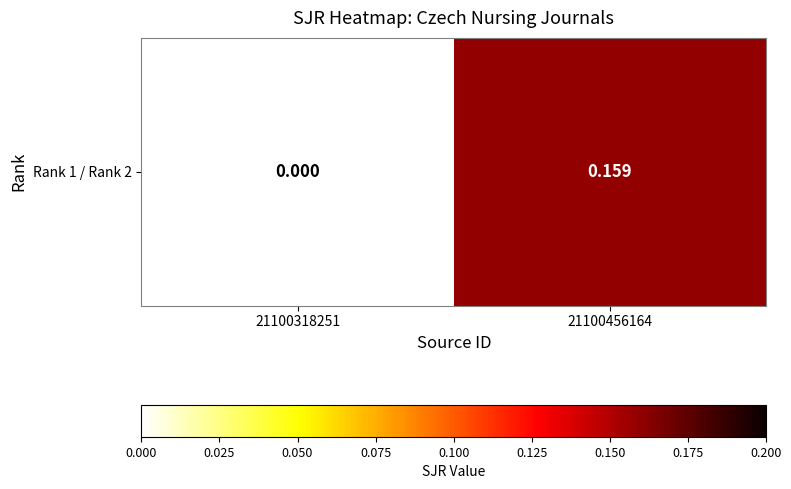

The chart shows a value of 0.2 at 21100456164. True or false?

True